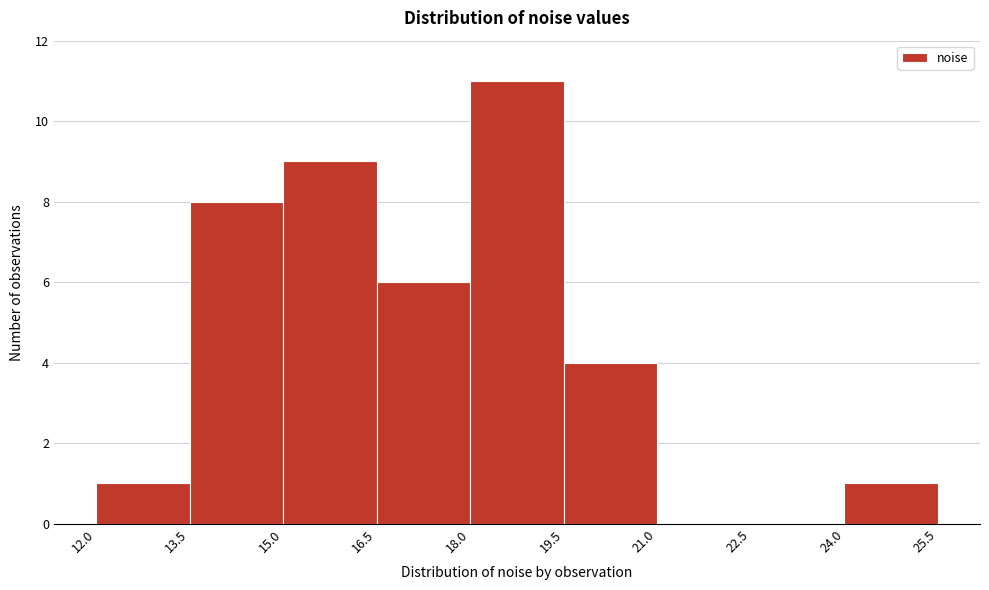

What is the height of the bar covering 24.0 to 25.5 on the x-axis? The values are not printed on the chart, so give them approximately, as read against the axis.

1